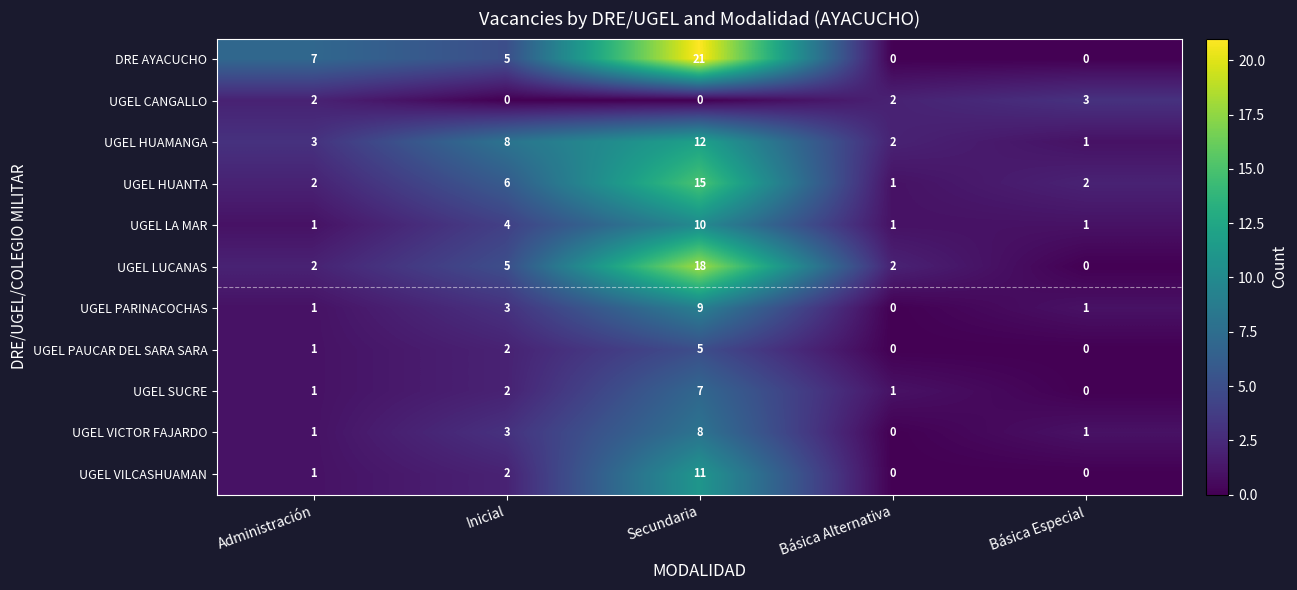

Where is UGEL VILCASHUAMAN nearest to the value 5?

Inicial